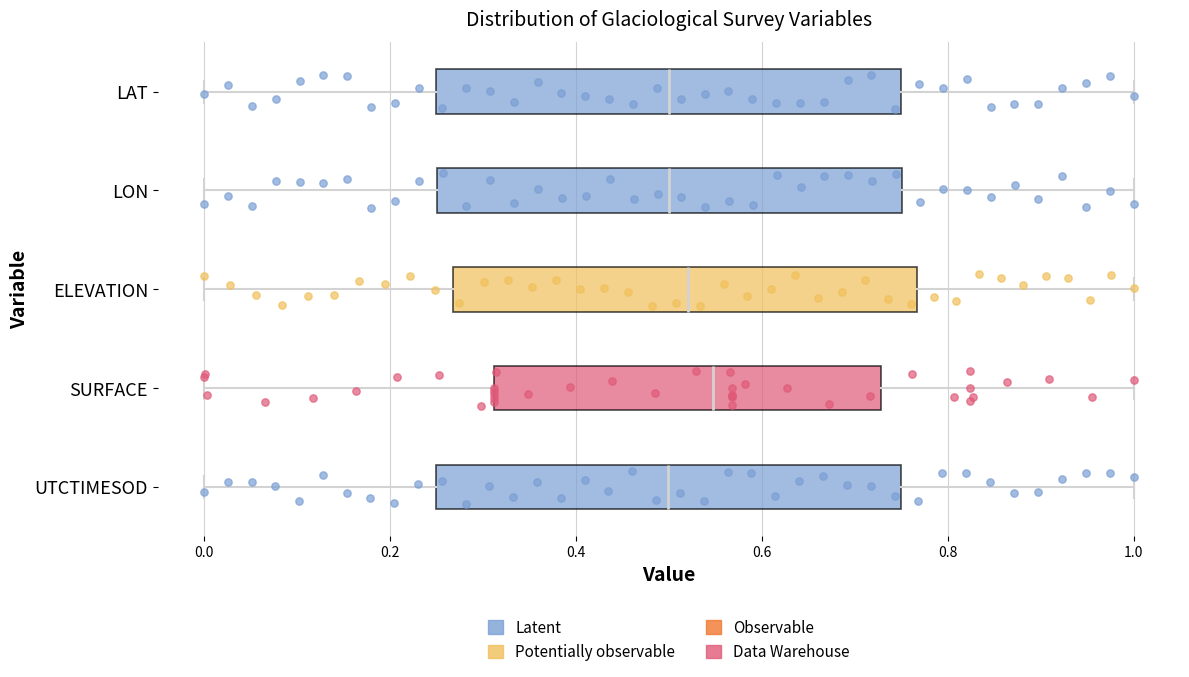

Reading bottom to top, read every box against the x-axis: the position of its median line, the range the box covers, and the ends of its whiskers. The values are not printed on the chart, so give them approximately, as read against the axis.

UTCTIMESOD: median 0.50, box 0.24 to 0.74, whiskers 0.00 to 1.00
SURFACE: median 0.54, box 0.32 to 0.72, whiskers 0.00 to 1.00
ELEVATION: median 0.52, box 0.26 to 0.76, whiskers 0.00 to 1.00
LON: median 0.50, box 0.26 to 0.76, whiskers 0.00 to 1.00
LAT: median 0.50, box 0.24 to 0.74, whiskers 0.00 to 1.00